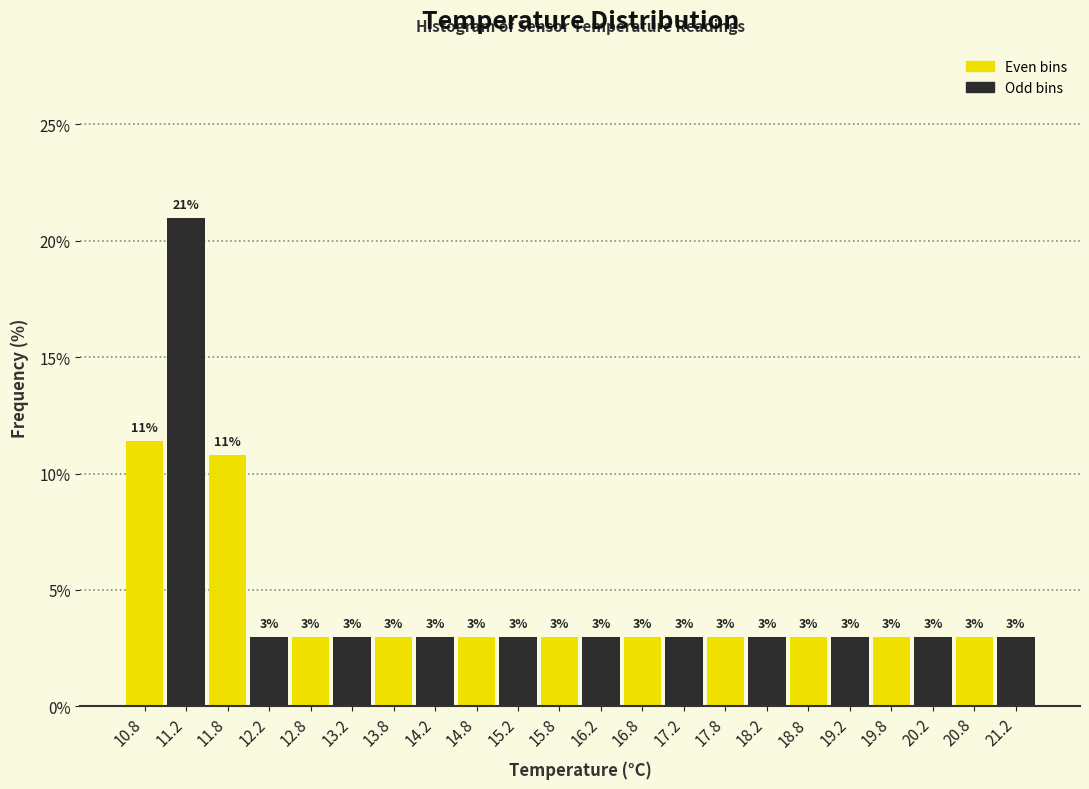

Which range on the x-axis has the tallest bar?

11.0 to 11.5